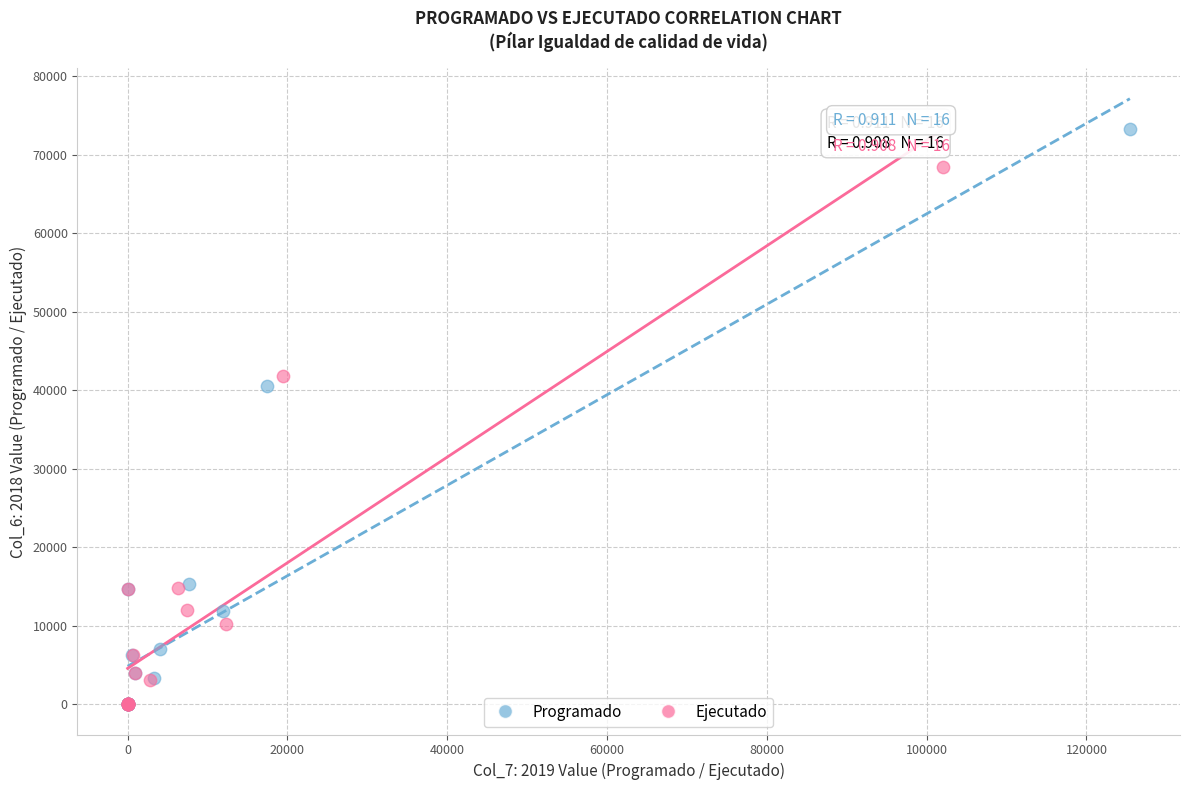

Which series reaches the maximum Y coordinate?

Programado